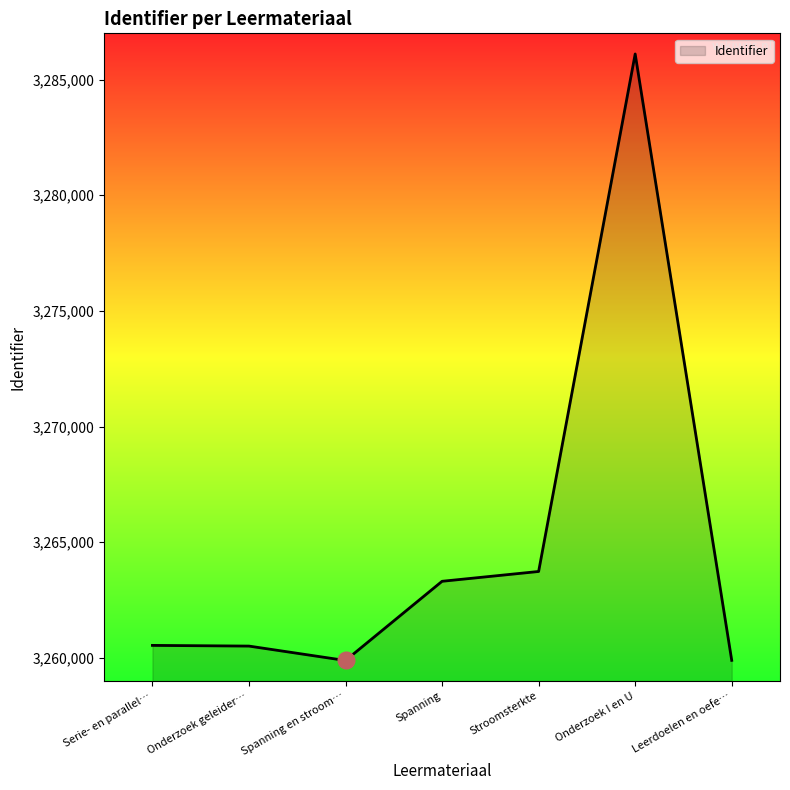

What is the minimum value shown in the chart?

3259889